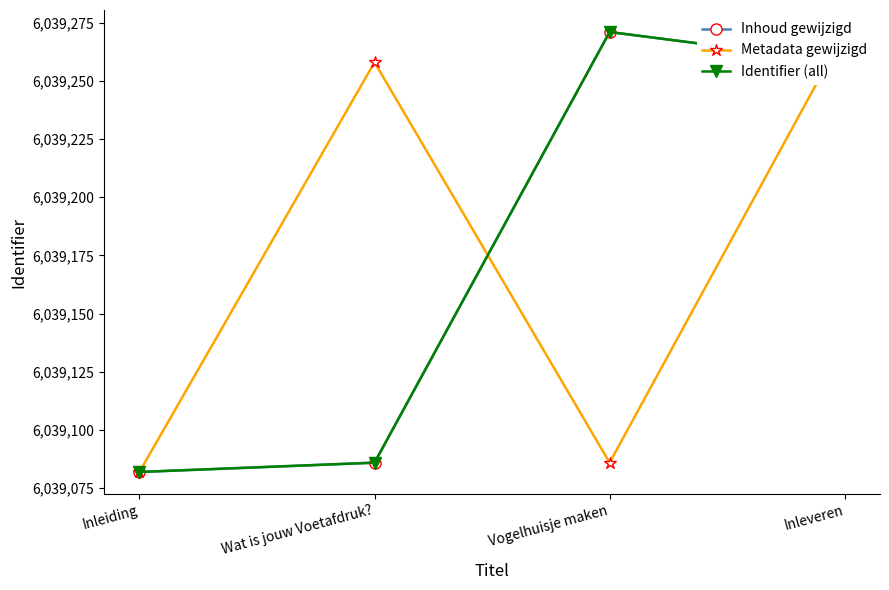

The Metadata gewijzigd series shows 8679939 at Vogelhuisje maken. True or false?

False